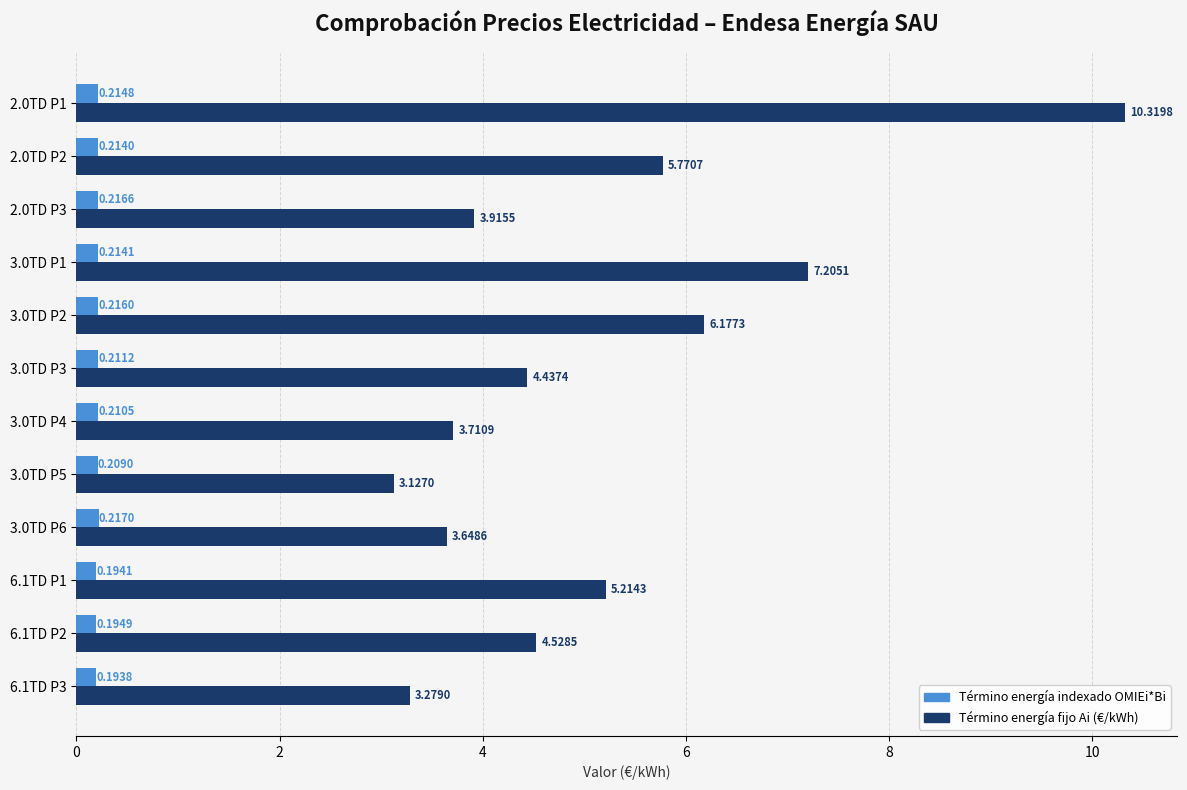

What is the sum of all Término energía indexado OMIEi*Bi values?

2.5